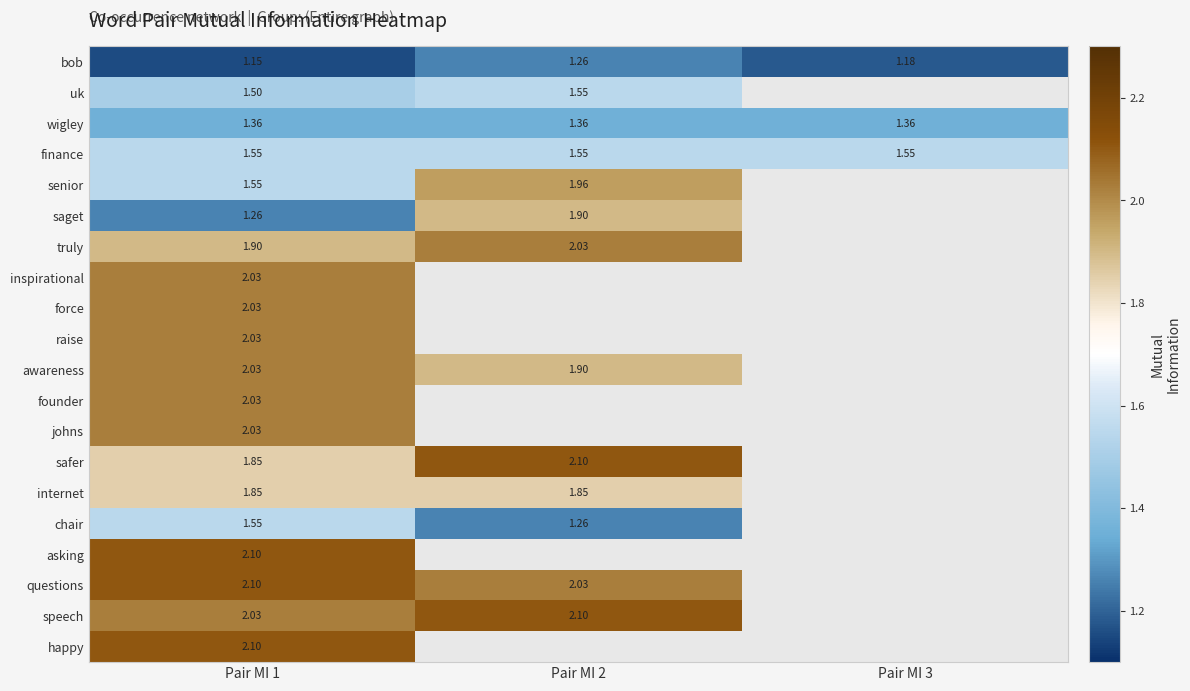

Which category has the highest value in the internet series?

Pair MI 2